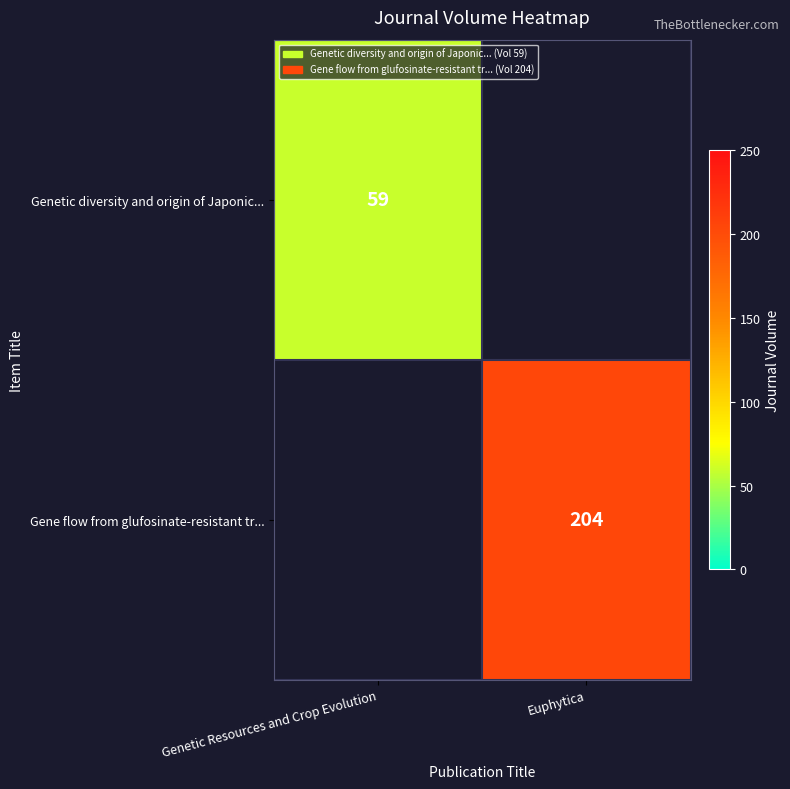

At how many categories does at least one series exceed 197?

1